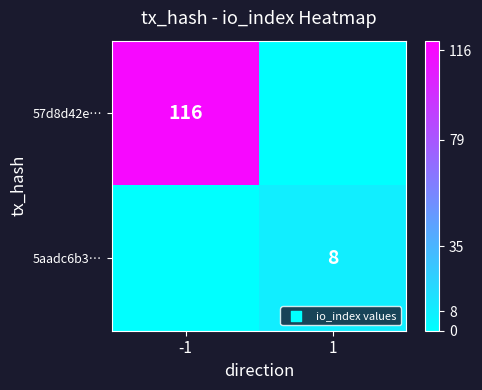

What is the difference between the highest and lowest values at -1?

116